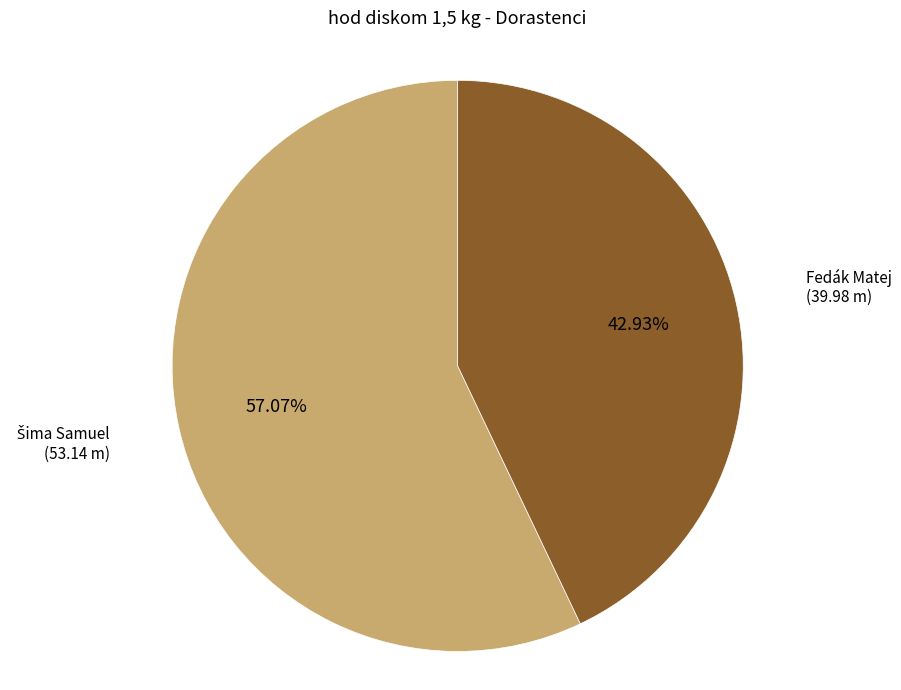

Which slice is the smallest?

Fedák Matej